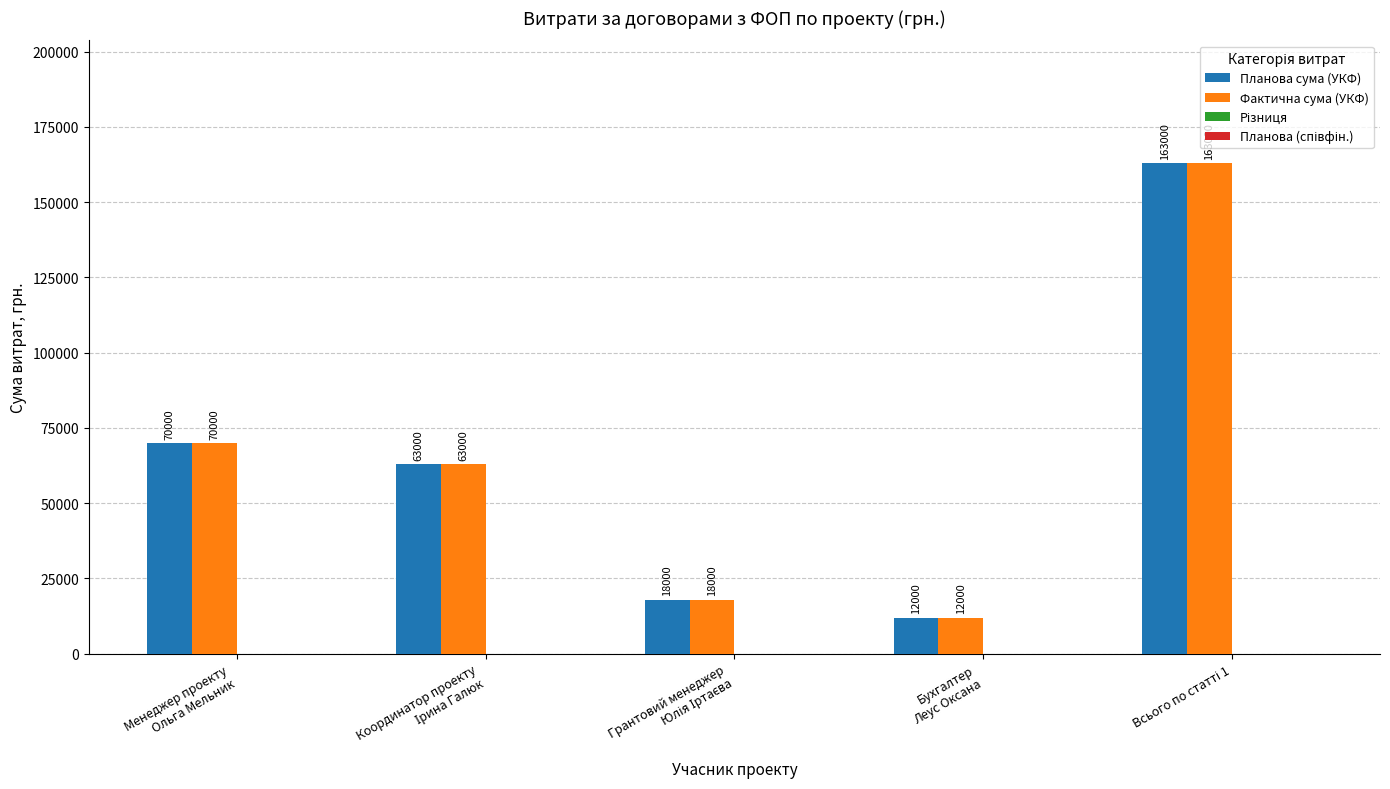

What is the average value of the Планова сума (УКФ) series?

65200